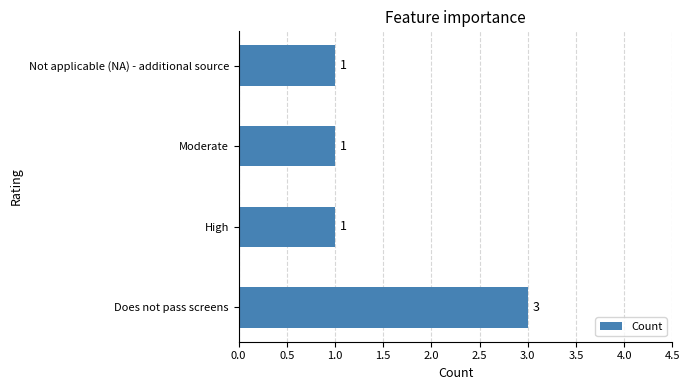

Count the values in the range 1 to 3.

4